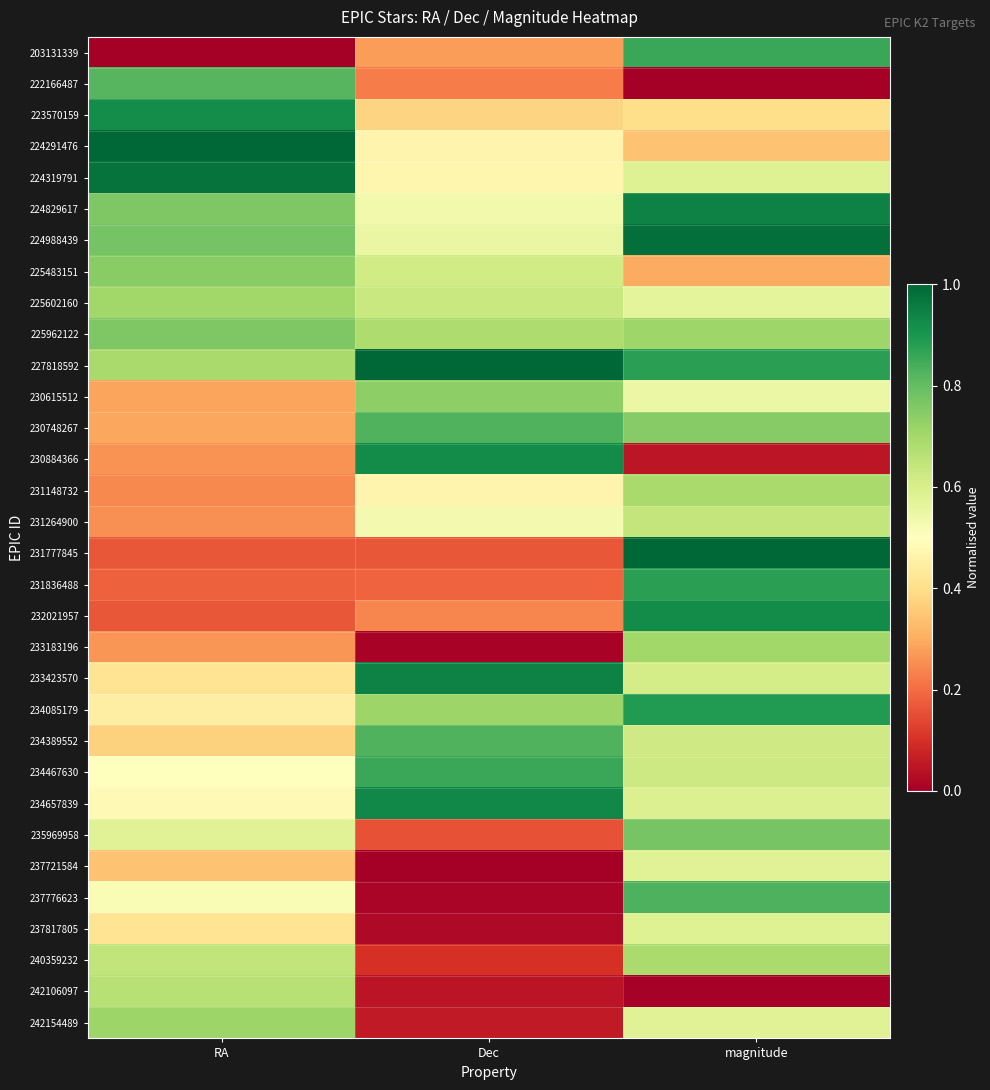

Reading right to left, transcribe all the data shown in this chart.

203131339: magnitude=0.9	Dec=0.3	RA=0.0
222166487: magnitude=0.0	Dec=0.2	RA=0.8
223570159: magnitude=0.4	Dec=0.4	RA=0.9
224291476: magnitude=0.3	Dec=0.5	RA=1.0
224319791: magnitude=0.6	Dec=0.5	RA=1.0
224829617: magnitude=0.9	Dec=0.5	RA=0.8
224988439: magnitude=1.0	Dec=0.6	RA=0.8
225483151: magnitude=0.3	Dec=0.6	RA=0.7
225602160: magnitude=0.6	Dec=0.6	RA=0.7
225962122: magnitude=0.7	Dec=0.7	RA=0.8
227818592: magnitude=0.9	Dec=1.0	RA=0.7
230615512: magnitude=0.5	Dec=0.7	RA=0.3
230748267: magnitude=0.7	Dec=0.8	RA=0.3
230884366: magnitude=0.1	Dec=0.9	RA=0.3
231148732: magnitude=0.7	Dec=0.5	RA=0.2
231264900: magnitude=0.6	Dec=0.5	RA=0.3
231777845: magnitude=1.0	Dec=0.2	RA=0.2
231836488: magnitude=0.9	Dec=0.2	RA=0.2
232021957: magnitude=0.9	Dec=0.2	RA=0.2
233183196: magnitude=0.7	Dec=0.0	RA=0.3
233423570: magnitude=0.6	Dec=0.9	RA=0.4
234085179: magnitude=0.9	Dec=0.7	RA=0.4
234389552: magnitude=0.6	Dec=0.8	RA=0.4
234467630: magnitude=0.6	Dec=0.9	RA=0.5
234657839: magnitude=0.6	Dec=0.9	RA=0.5
235969958: magnitude=0.8	Dec=0.2	RA=0.6
237721584: magnitude=0.6	Dec=0.0	RA=0.3
237776623: magnitude=0.8	Dec=0.0	RA=0.5
237817805: magnitude=0.6	Dec=0.0	RA=0.4
240359232: magnitude=0.7	Dec=0.1	RA=0.6
242106097: magnitude=0.0	Dec=0.0	RA=0.7
242154489: magnitude=0.6	Dec=0.1	RA=0.7